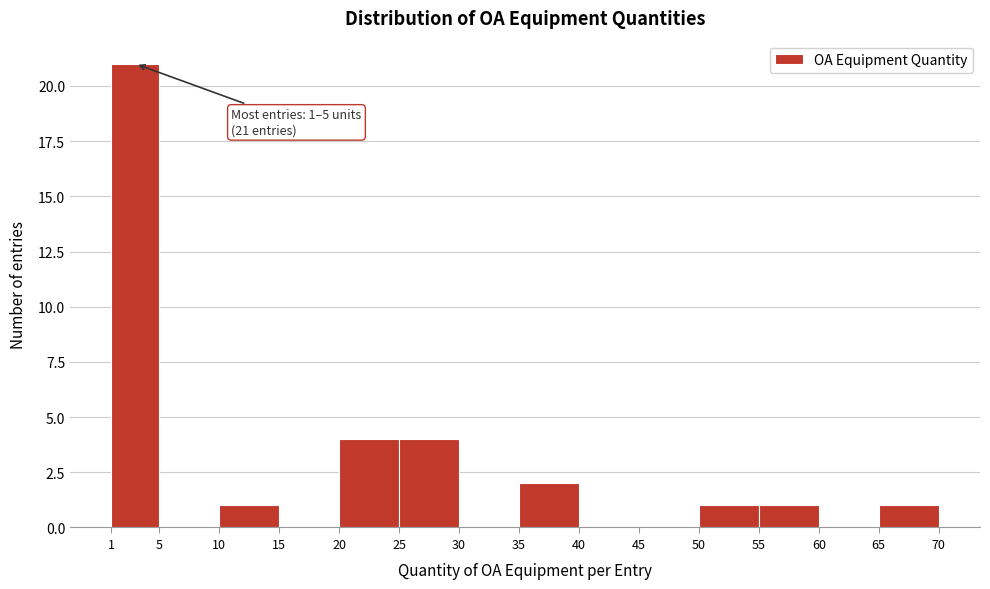

Which range on the x-axis has the tallest bar?

1 to 5